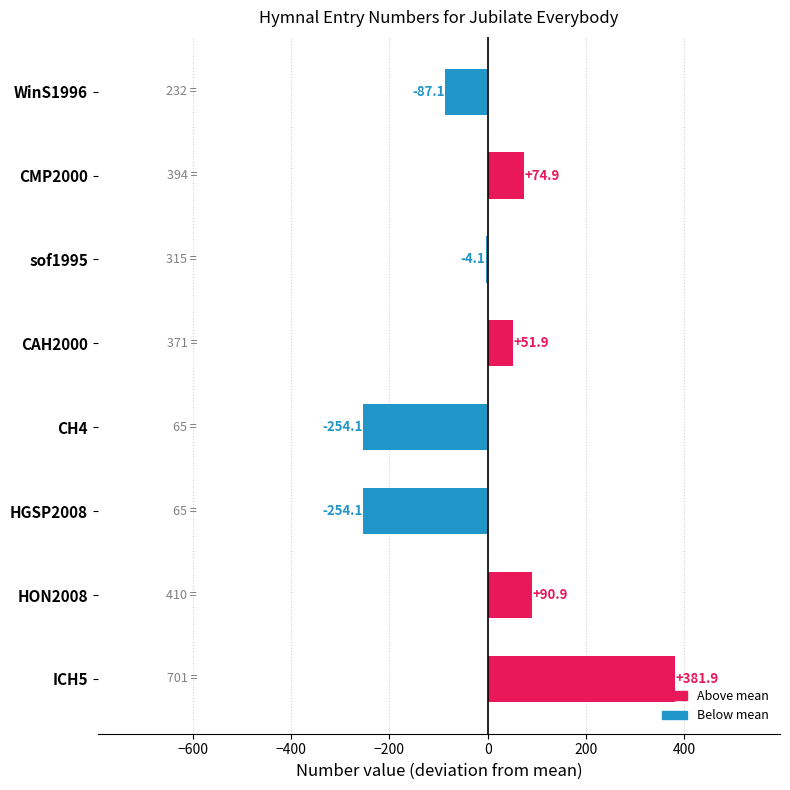

How many values exceed 51?

4